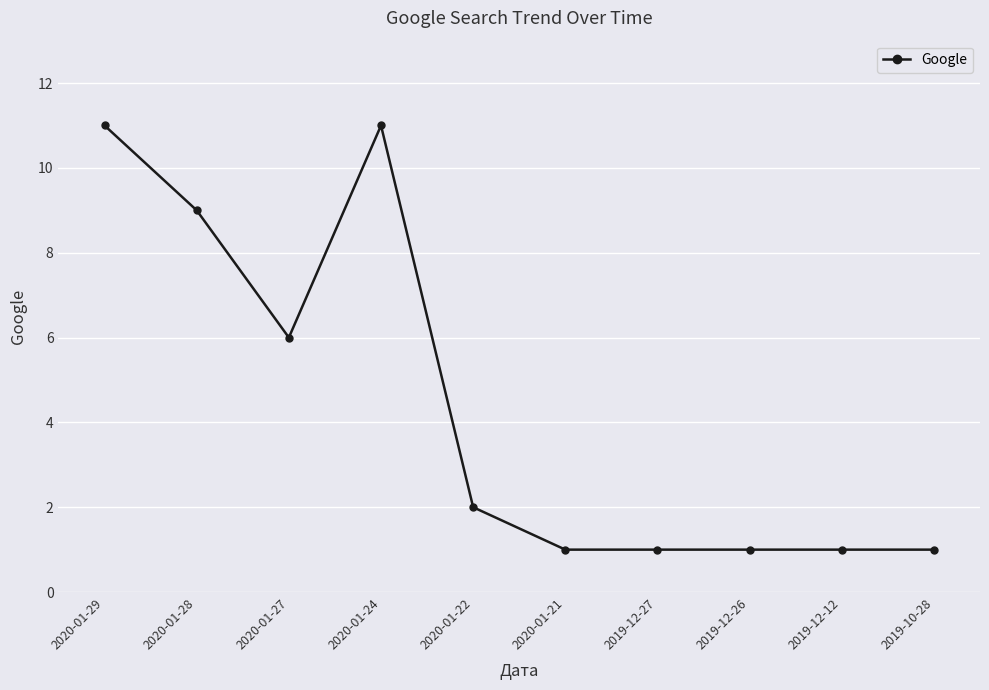

Between 2020-01-24 and 2020-01-22, which is larger?

2020-01-24